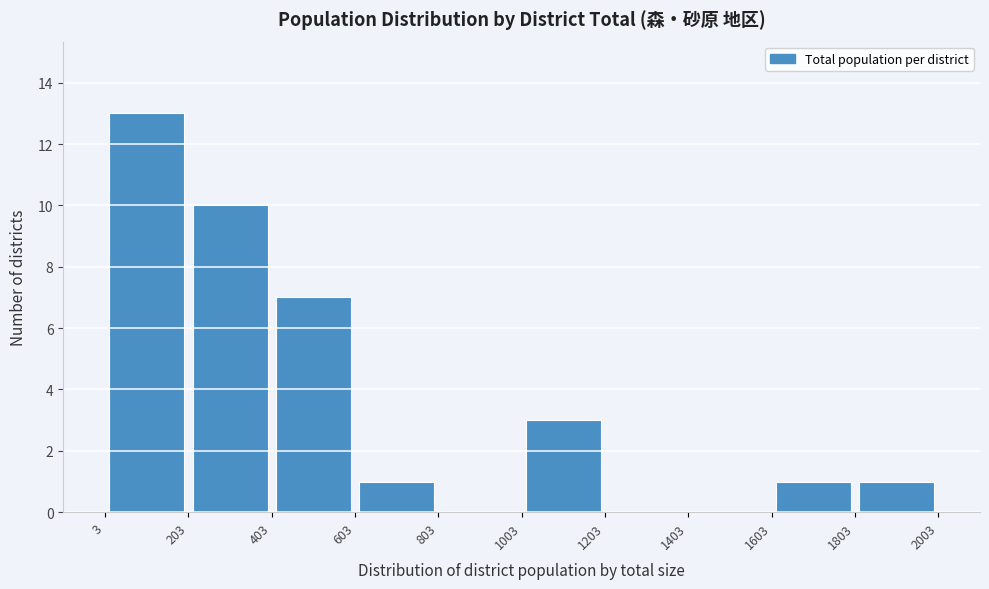

Reading left to right, list every bar in this chart as the range it spans on the x-axis followed by its height. The values are not printed on the chart, so give them approximately, as read against the axis.

3 to 203: 13
203 to 403: 10
403 to 603: 7
603 to 803: 1
803 to 1003: 0
1003 to 1203: 3
1203 to 1403: 0
1403 to 1603: 0
1603 to 1803: 1
1803 to 2003: 1